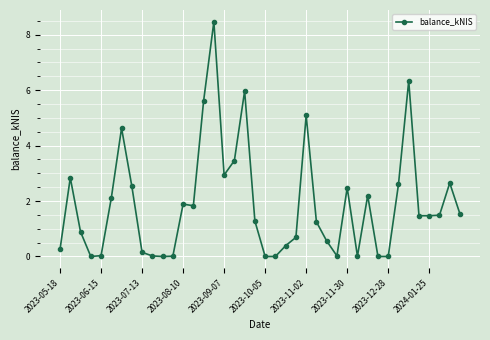

What is the average value?

1.9